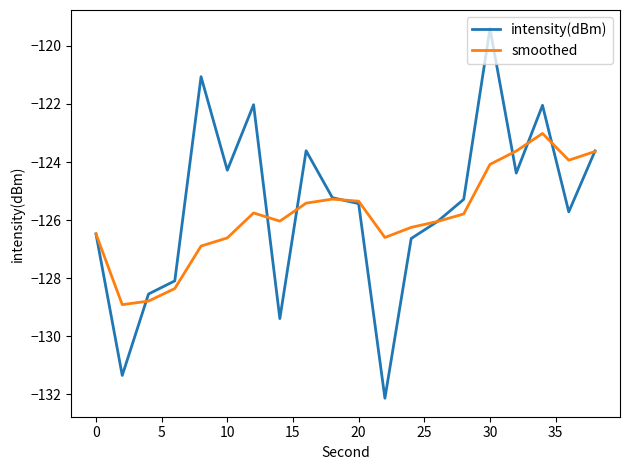

True or false: intensity(dBm) has more than 0 points higher than both neighbors.

True